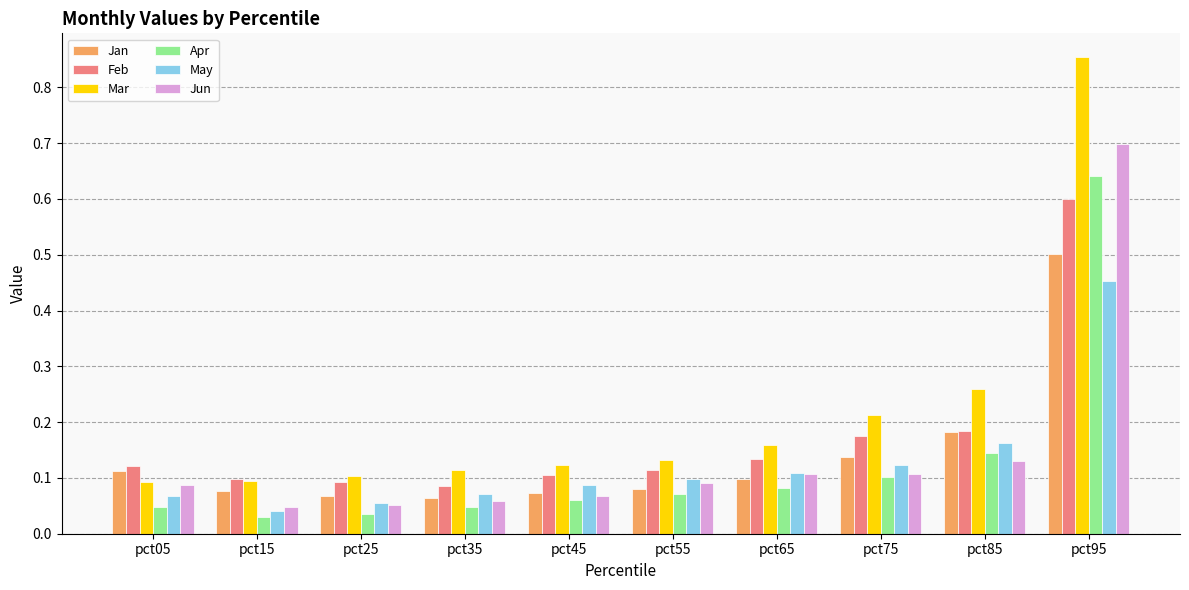

Which series changed the most between pct05 and pct75?

Mar